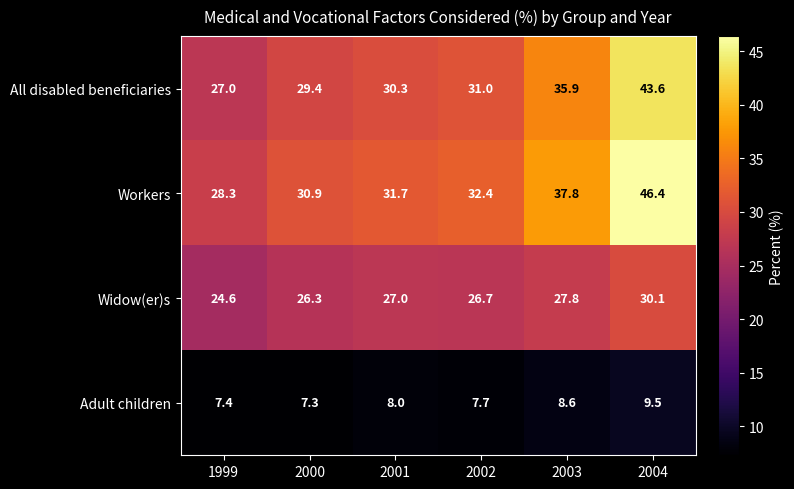

At which label is Widow(er)s closest to 27?

2001